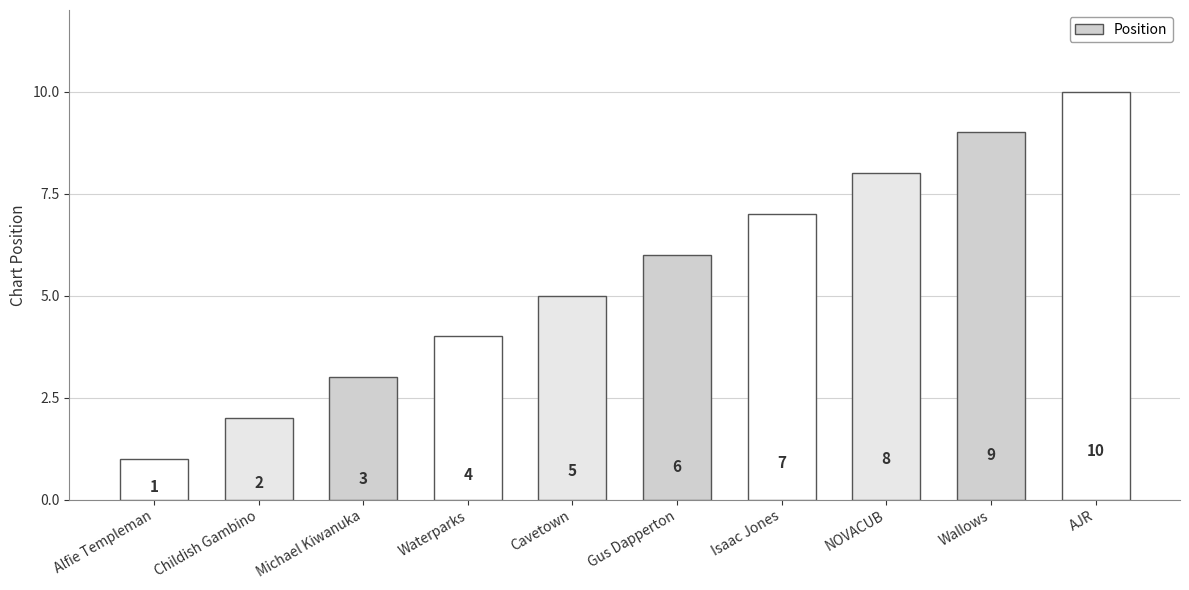

Approximately how many times larger is the value at Isaac Jones compared to Alfie Templeman?

7.0